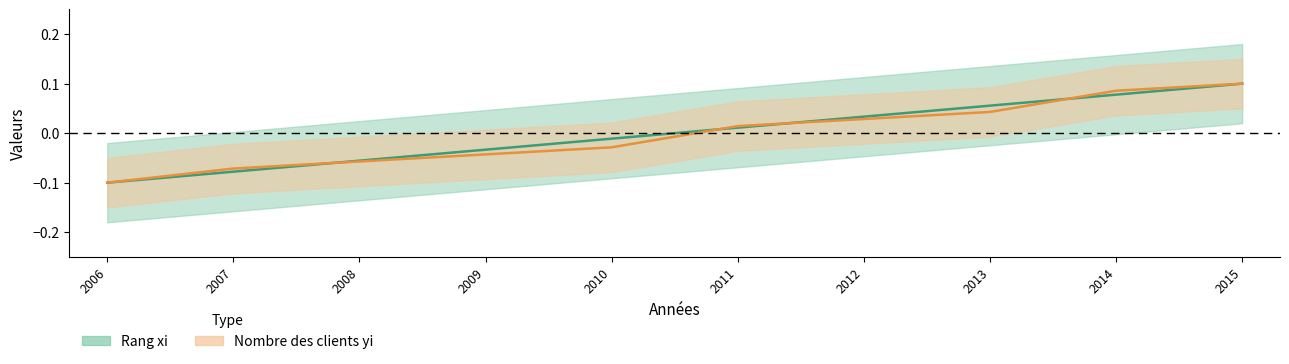

Which series has the largest range (max minus min)?

Rang xi